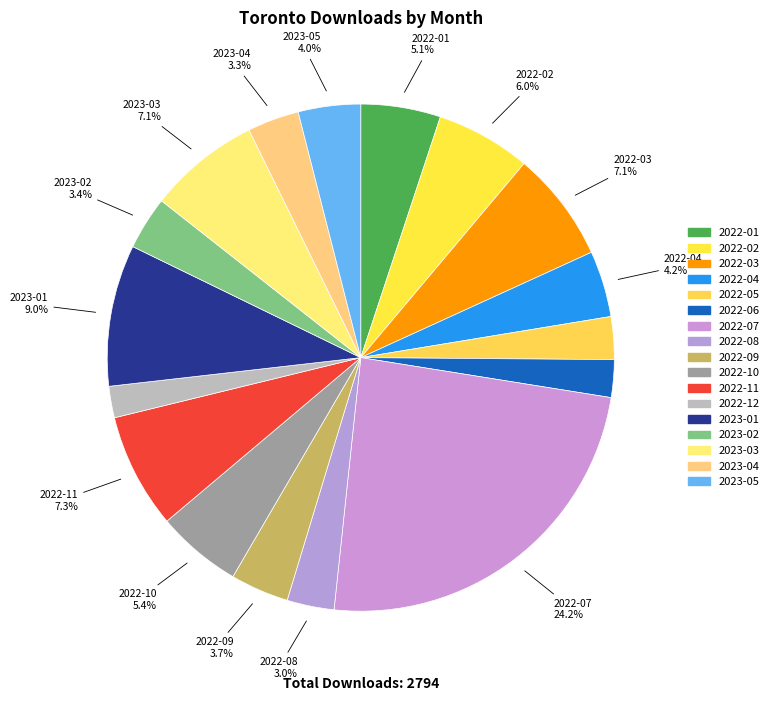

To the nearest percent, what is the average slice percentage?

6%